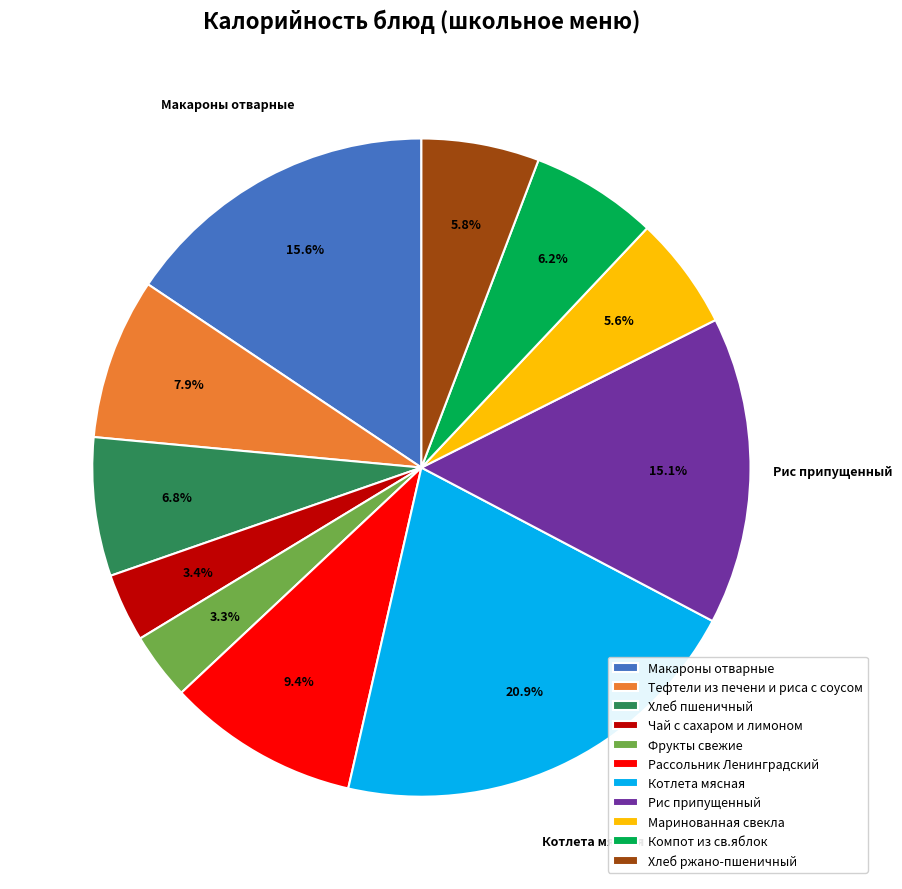

Is it true that Котлета мясная is 21% of the pie?

True